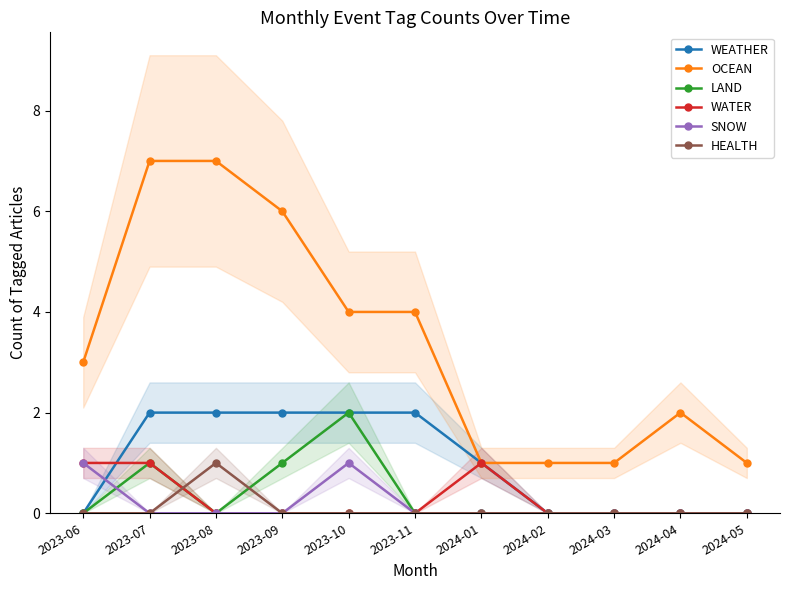

Reading left to right, transcribe all the data shown in this chart.

WEATHER: 0	2	2	2	2	2	1	0	0	0	0
OCEAN: 3	7	7	6	4	4	1	1	1	2	1
LAND: 0	1	0	1	2	0	0	0	0	0	0
WATER: 1	1	0	0	0	0	1	0	0	0	0
SNOW: 1	0	0	0	1	0	0	0	0	0	0
HEALTH: 0	0	1	0	0	0	0	0	0	0	0